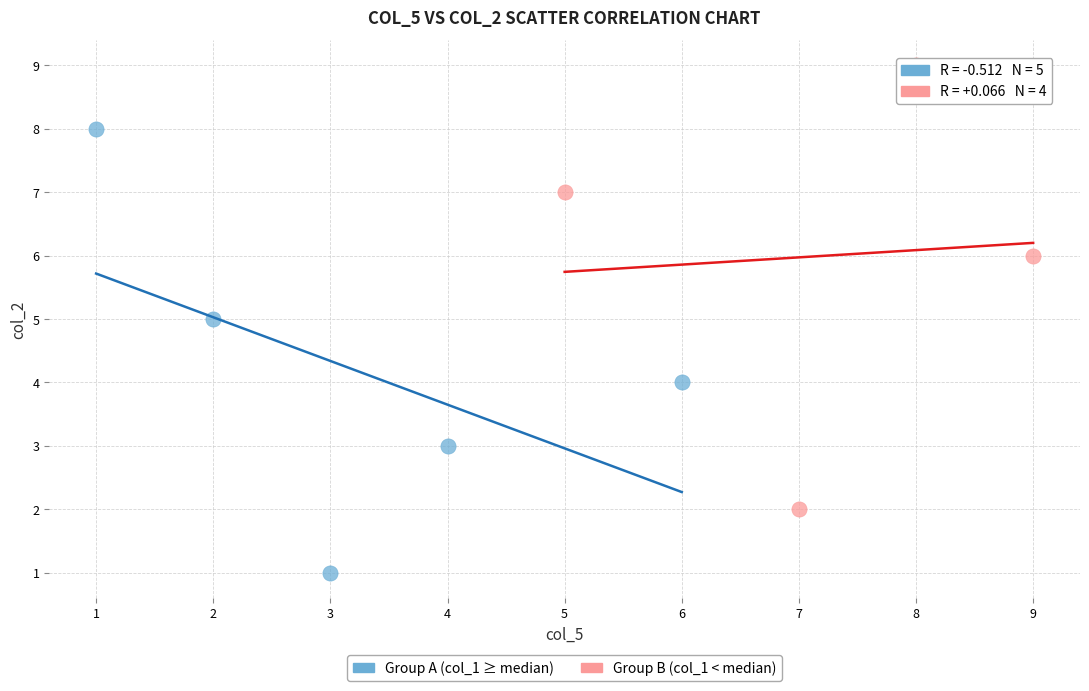

Which series contains the lowest Y value?

Group A (col_1 ≥ median)